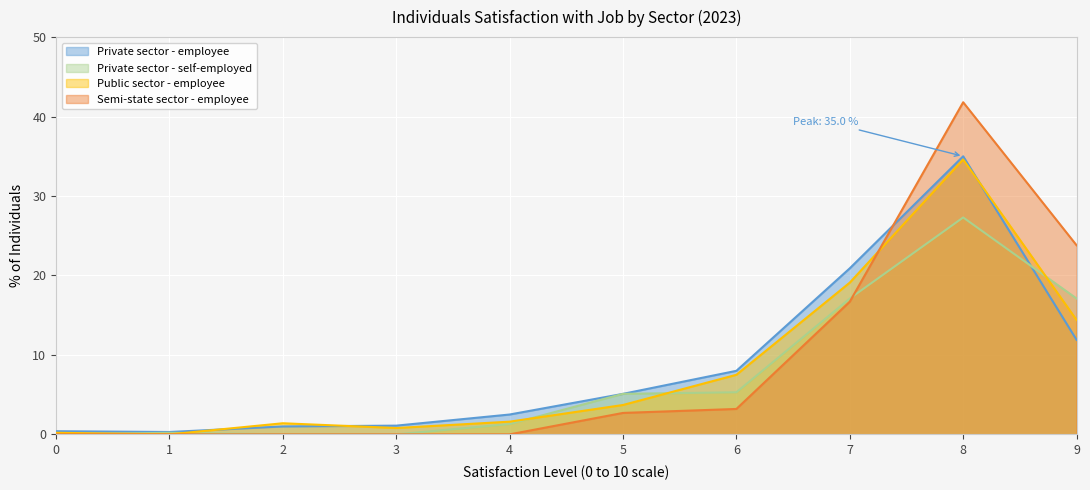

Between which two adjacent categories do Private sector - self-employed and Semi-state sector - employee first intersect?

7 and 8